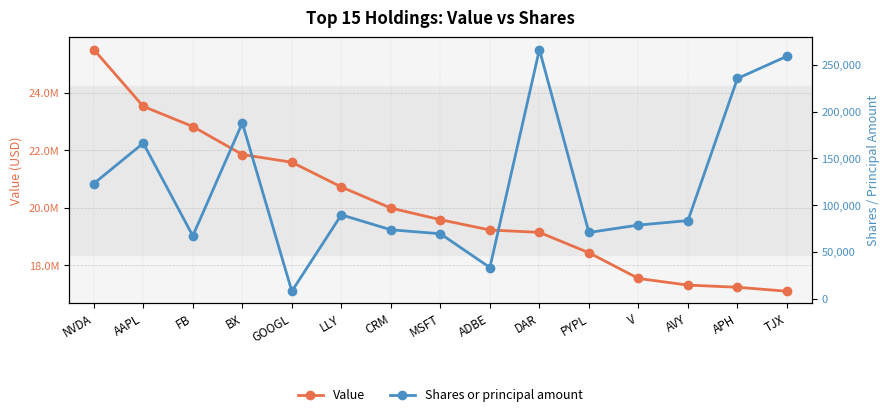

What is the approximate value of Value at ADBE?

19223000